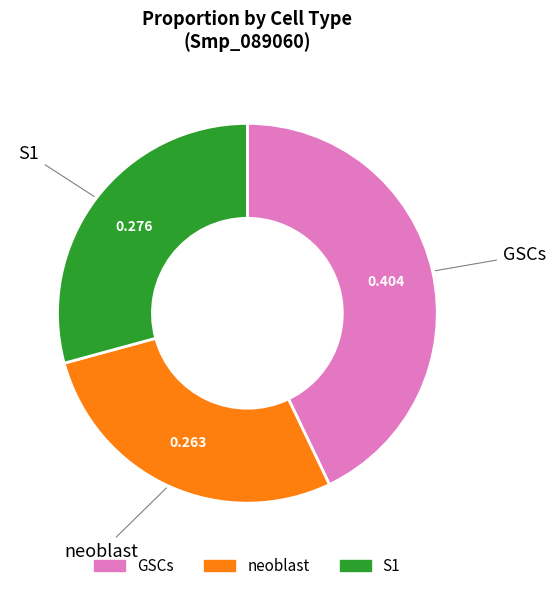

Which category has the smallest portion of the pie?

neoblast